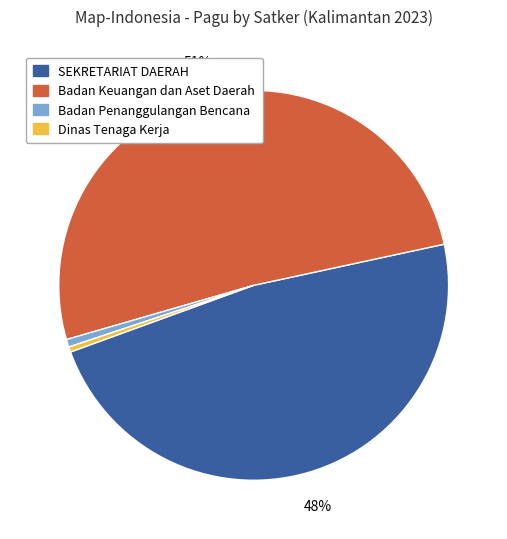

Is there any slice that represents more than half of the pie?

Yes